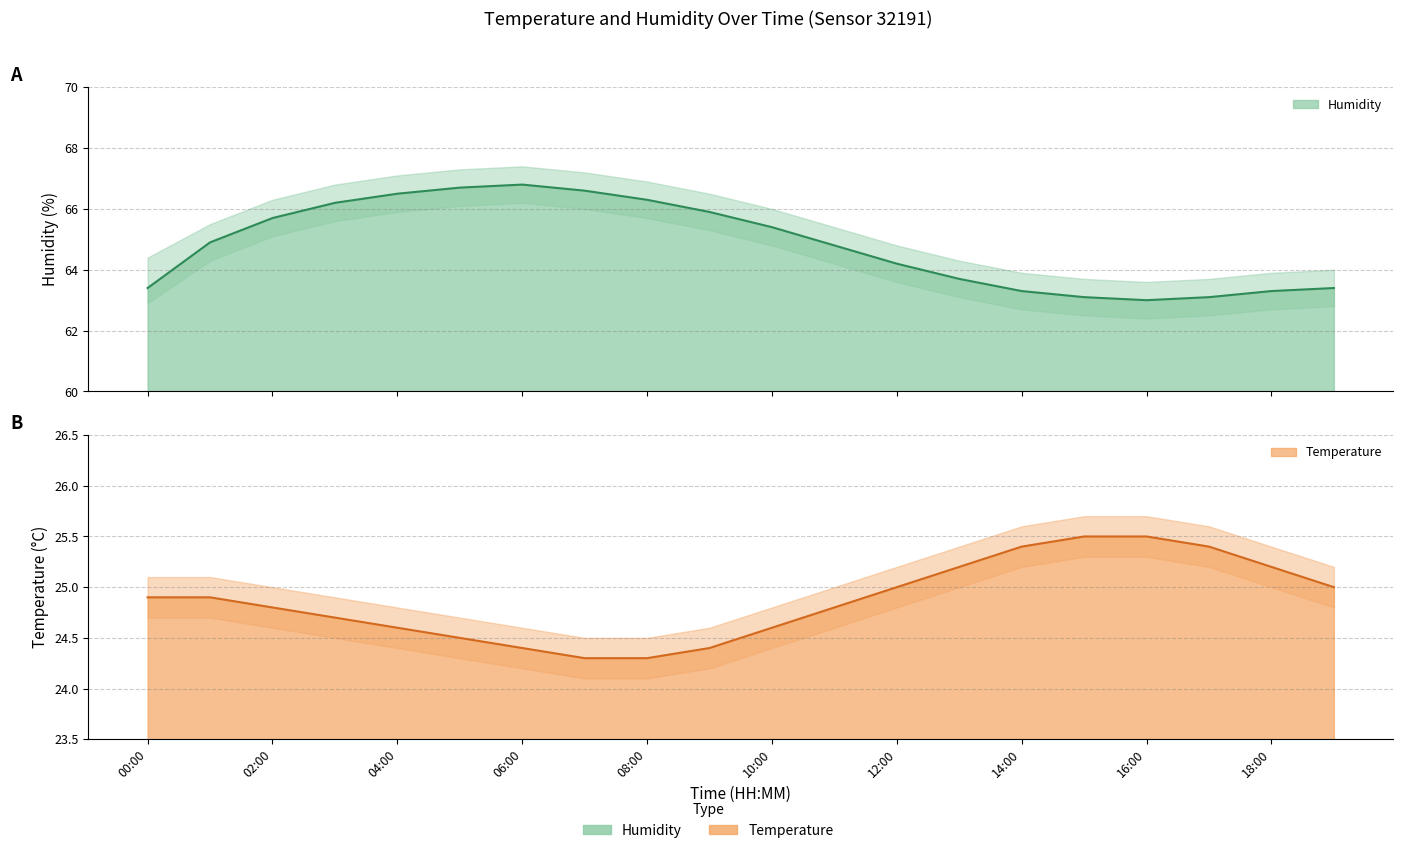

True or false: temp_upper and temp_lower cross at least once.

False